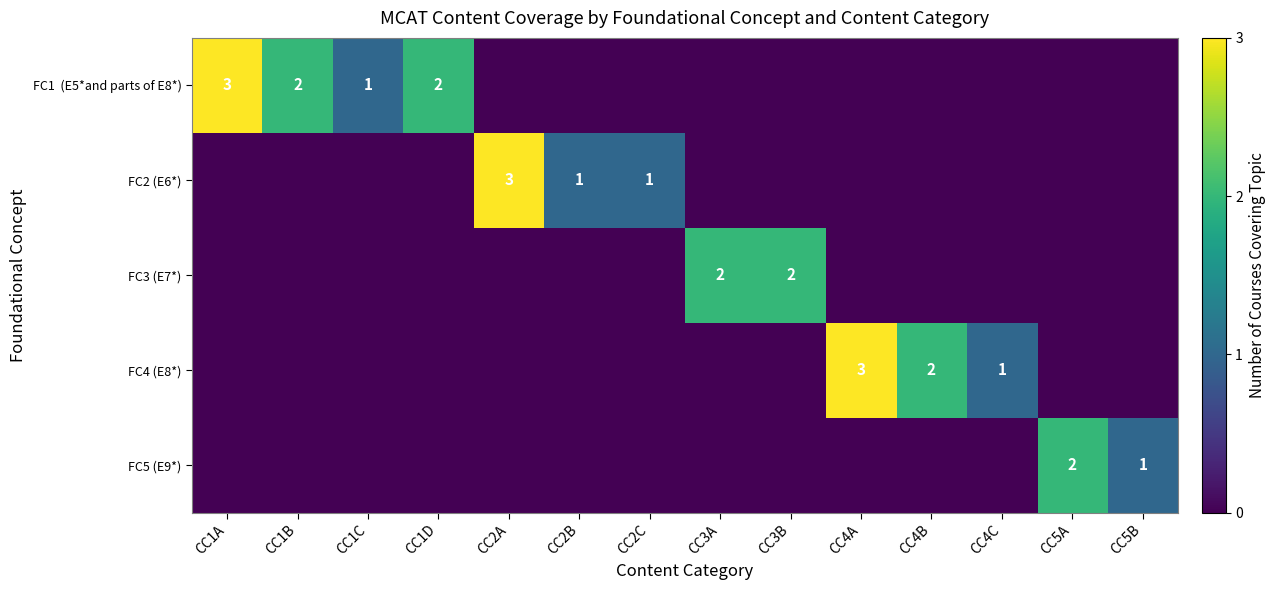

Rank the series by their maximum value, from lowest to highest.

FC3 (E7*), FC5 (E9*), FC1 (E5*and parts of E8*), FC2 (E6*), FC4 (E8*)